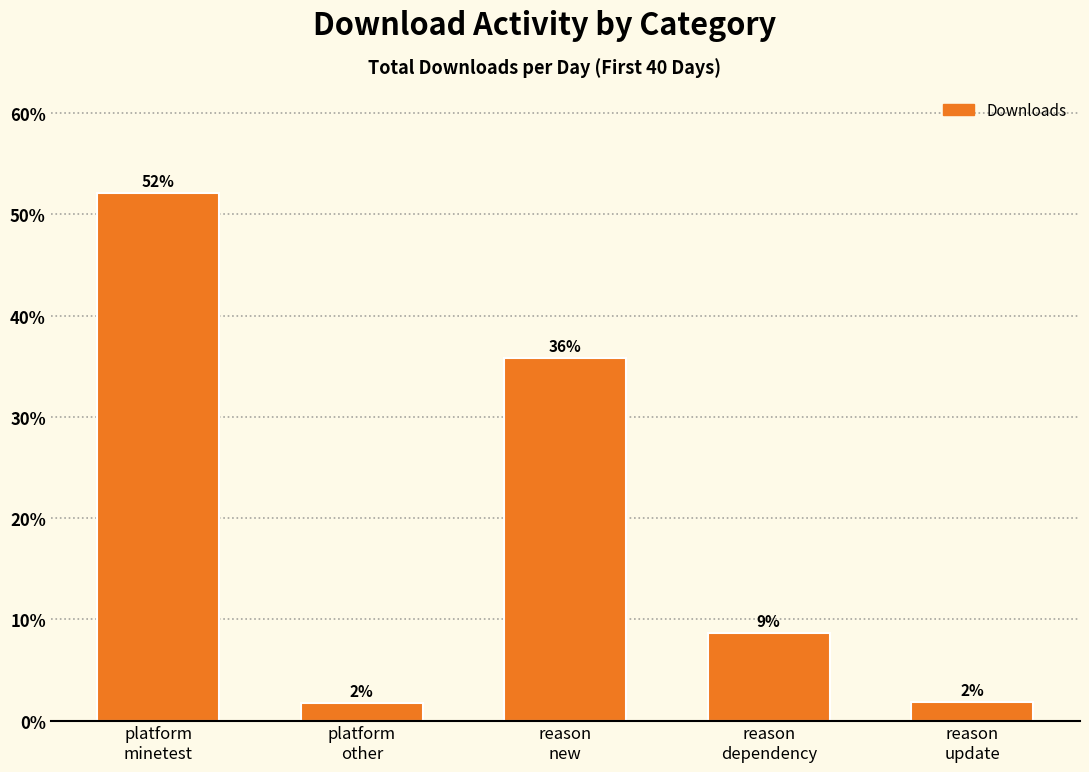

Rank the categories by value from highest to lowest.

platform
minetest, reason
new, reason
dependency, reason
update, platform
other